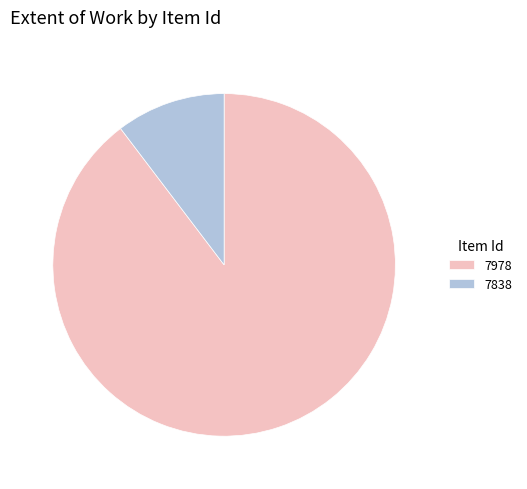

Does 7978 account for over 50% of the chart?

Yes